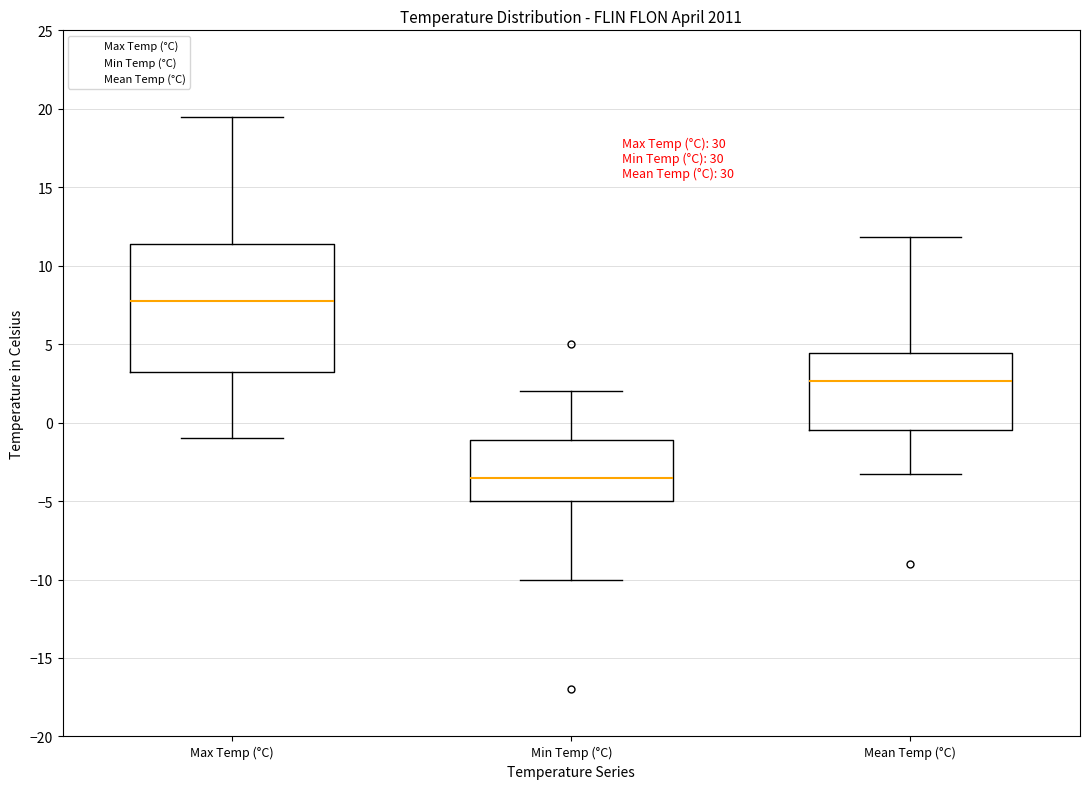

Comparing the boxes themselves (not the whiskers), which one is the tallest?

Max Temp (°C)